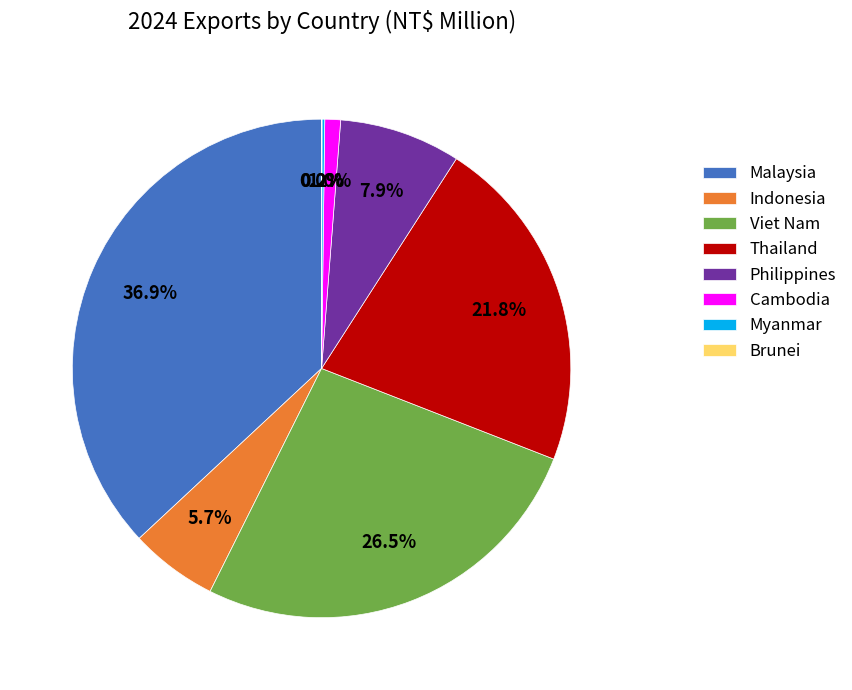

Is it true that Philippines is 8% of the pie?

True